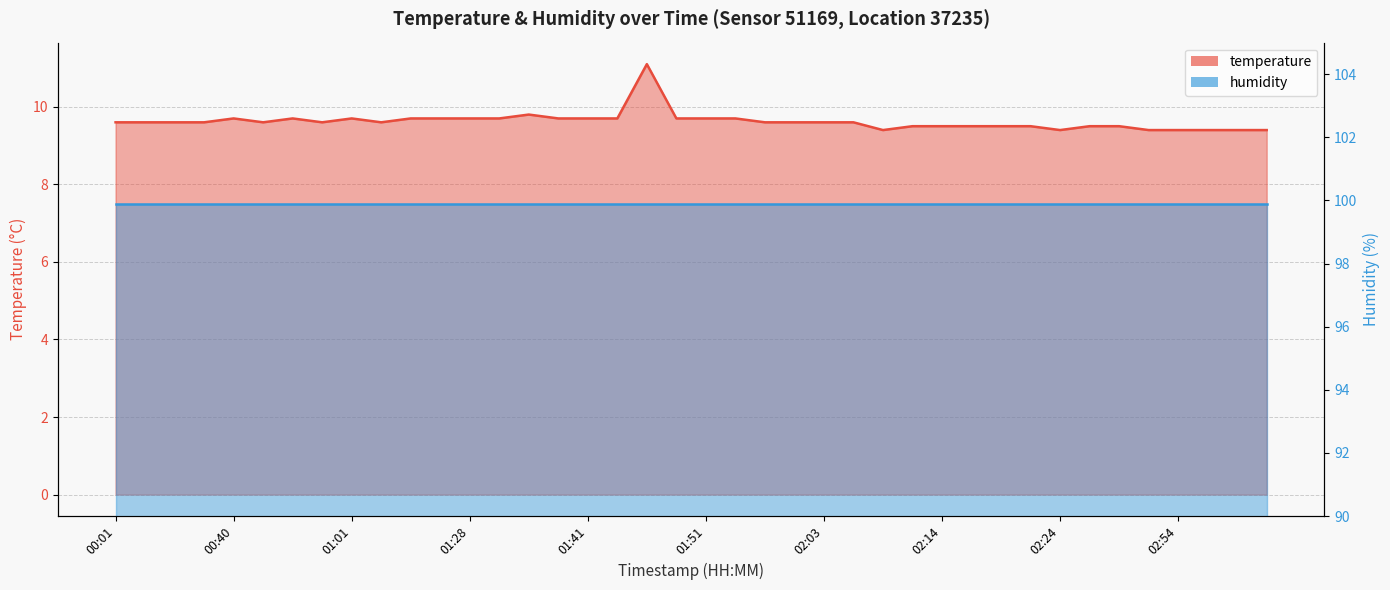

Is it true that the value at 01:39 is 9.7?

True